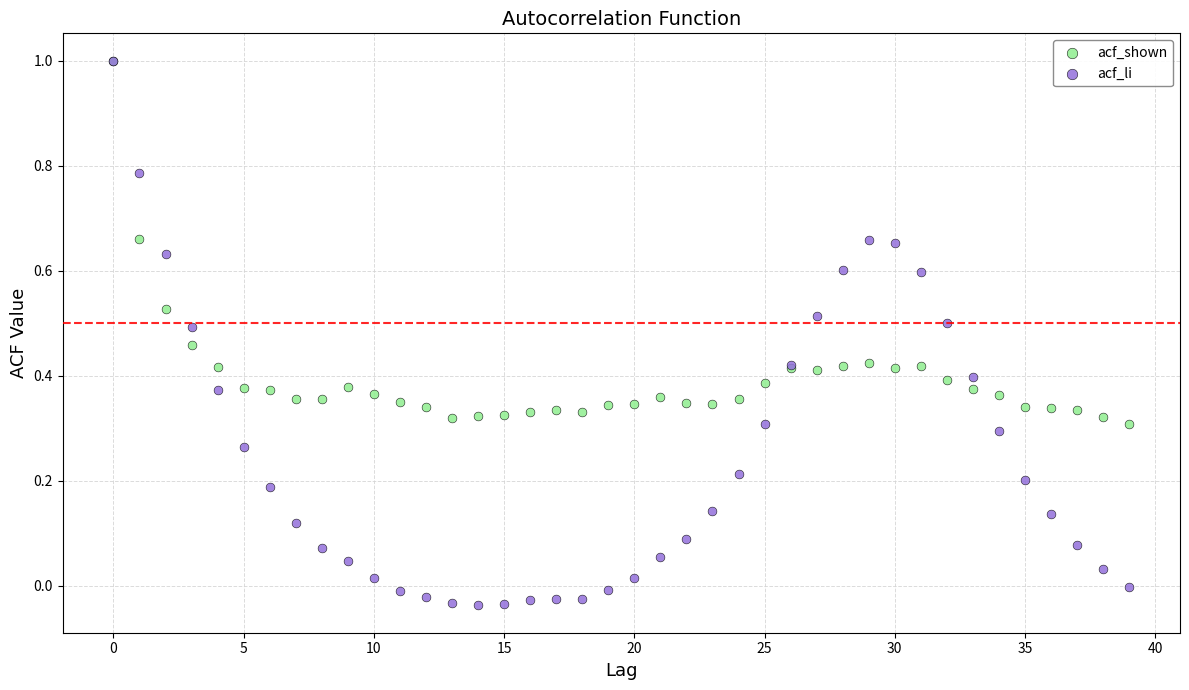

Which series reaches the minimum Y coordinate?

acf_li